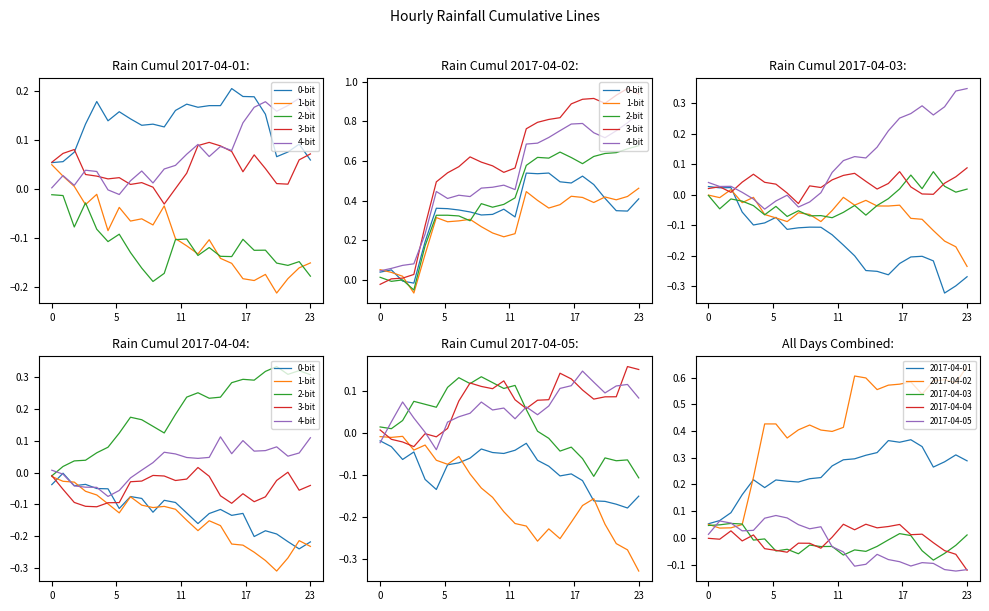

Is it true that 3-bit equals 0.0 at 21?

False